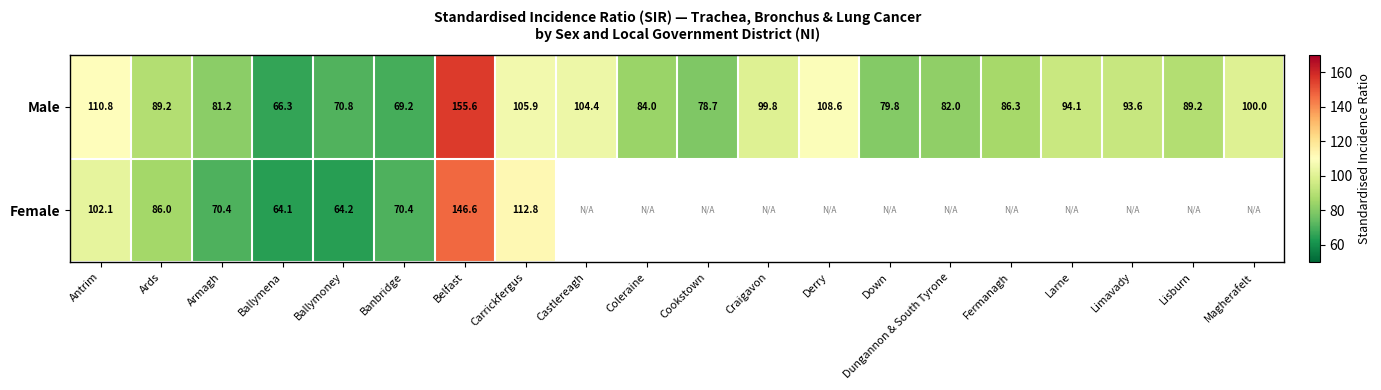

How many distinct data groups are displayed?

2